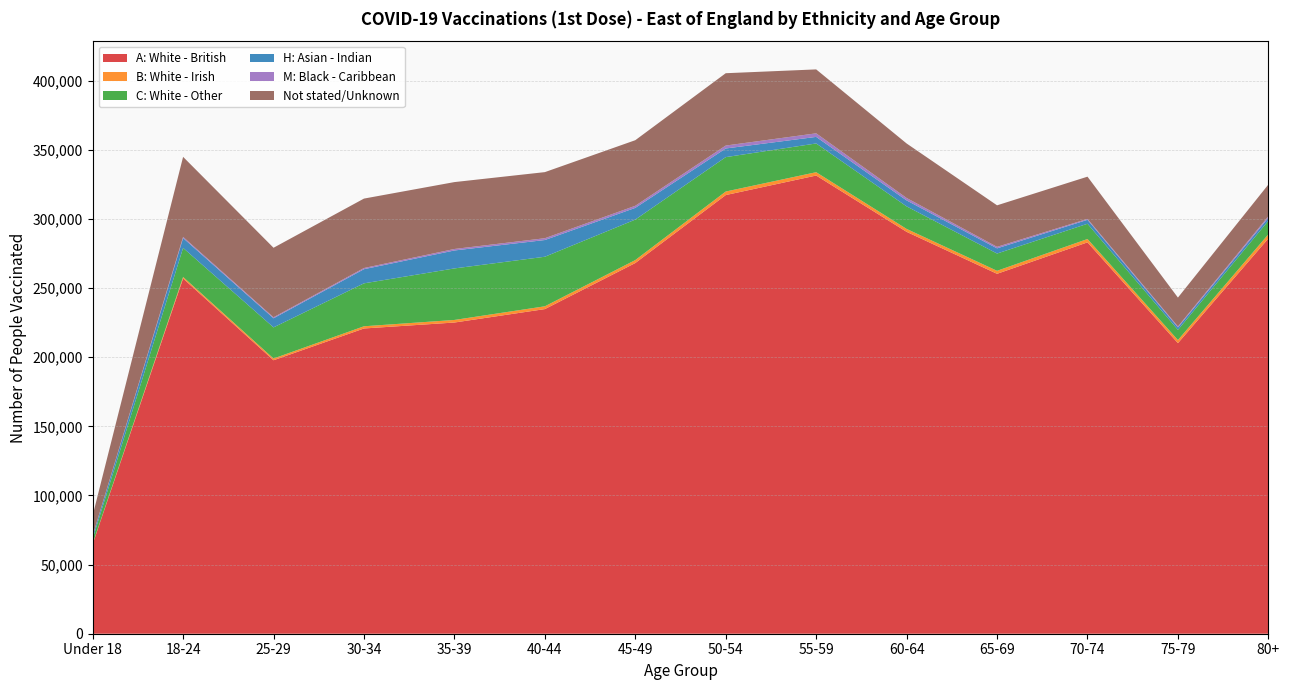

Reading right to left, extract all data points from this chart.

A: White - British: 80+=285926	75-79=210222	70-74=283120	65-69=260369	60-64=290724	55-59=331461	50-54=317329	45-49=268164	40-44=234843	35-39=225128	30-34=220819	25-29=197831	18-24=256985	Under 18=64799
B: White - Irish: 80+=3055	75-79=2224	70-74=2419	65-69=2169	60-64=2122	55-59=2413	50-54=2562	45-49=2145	40-44=2024	35-39=1861	30-34=1595	25-29=1264	18-24=1112	Under 18=251
C: White - Other: 80+=9753	75-79=7364	70-74=11038	65-69=12496	60-64=16303	55-59=20789	50-54=24884	45-49=29282	40-44=35845	35-39=37275	30-34=31059	25-29=22515	18-24=21005	Under 18=3654
H: Asian - Indian: 80+=2135	75-79=1761	70-74=2847	65-69=3751	60-64=4308	55-59=4747	50-54=6261	45-49=8478	40-44=12095	35-39=12988	30-34=10234	25-29=6580	18-24=7124	Under 18=1987
M: Black - Caribbean: 80+=1179	75-79=709	70-74=668	65-69=1093	60-64=1770	55-59=2588	50-54=2117	45-49=1499	40-44=1304	35-39=1076	30-34=841	25-29=723	18-24=853	Under 18=165
Not stated/Unknown: 80+=22917	75-79=20887	70-74=30552	65-69=30034	60-64=39422	55-59=46244	50-54=52327	45-49=47455	40-44=47819	35-39=48391	30-34=50238	25-29=50296	18-24=57895	Under 18=14640